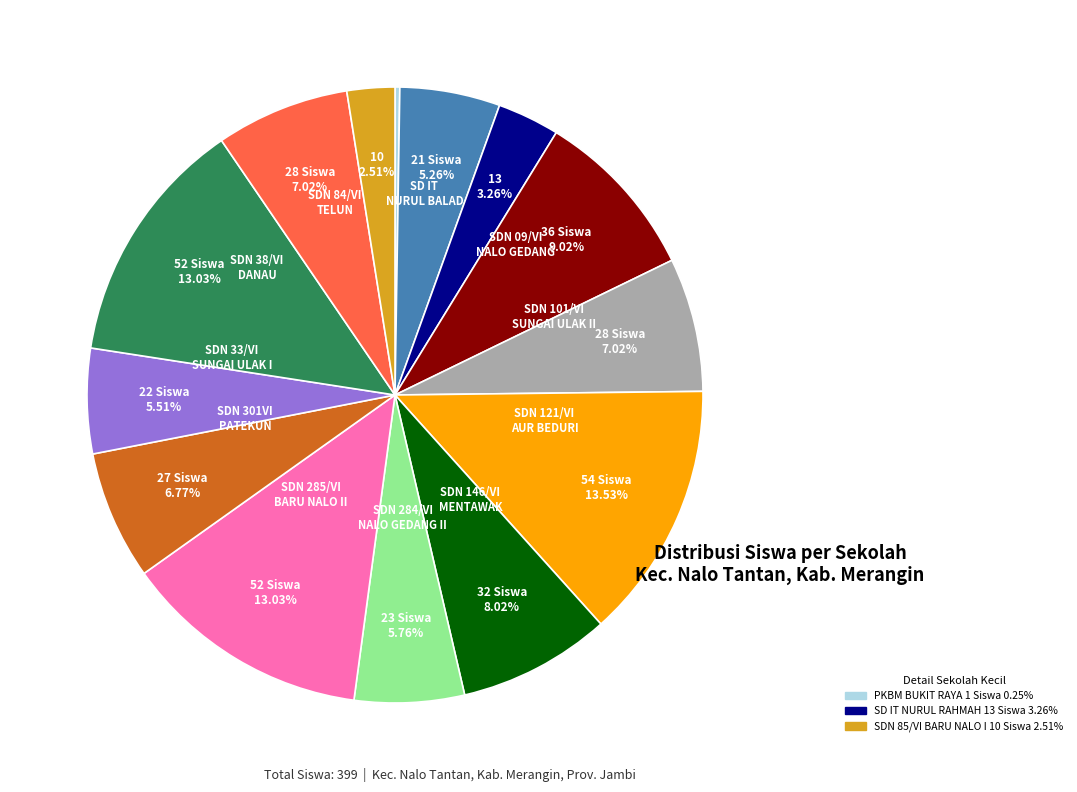

Is there a majority slice in this chart?

No